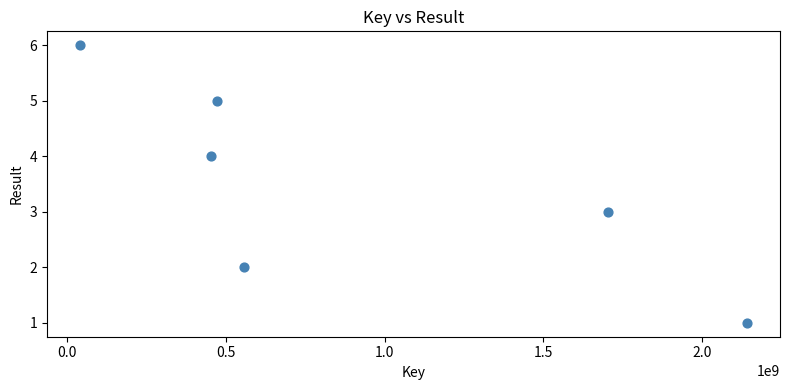

What is the range of Y values (max minus min)?

5